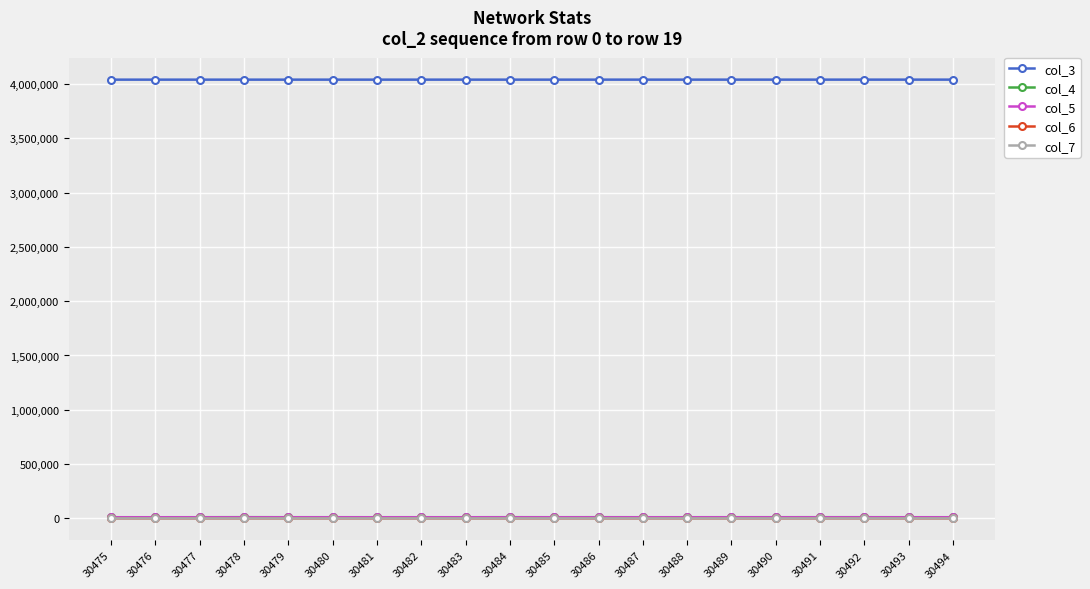

In col_5, how many points are lower than both neighbors (excluding endpoints)?

6